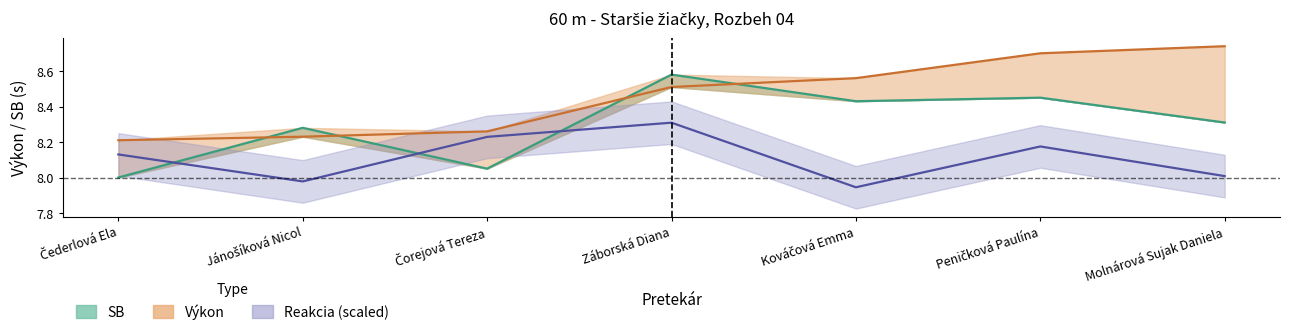

Rank the series at Záborská Diana from highest to lowest value.

SB (centre), Výkon (centre), Reakcia (centre)